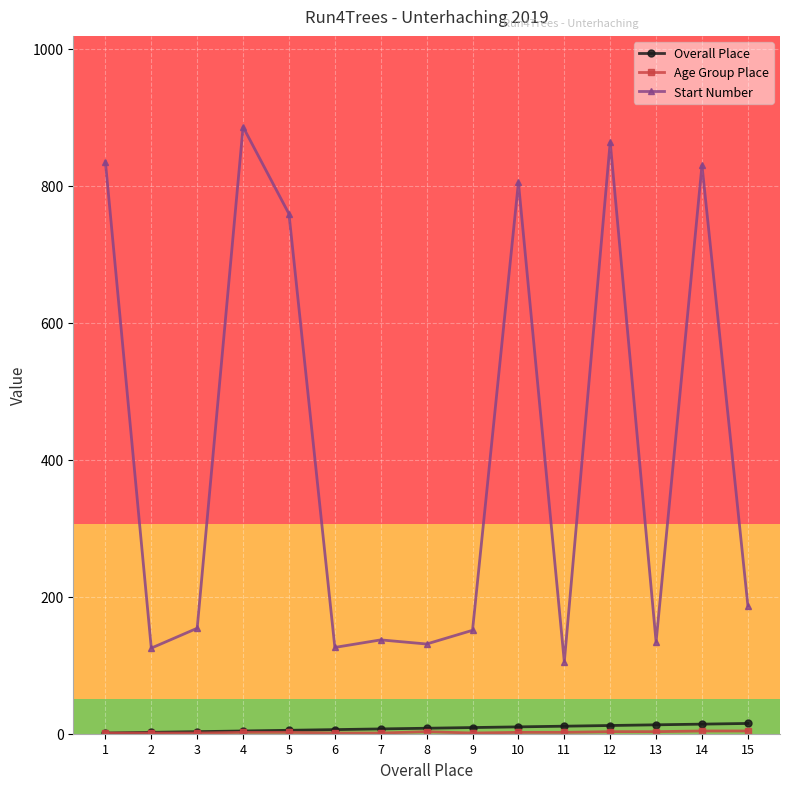

What is the difference between the Start Number values at 8 and 4?

755